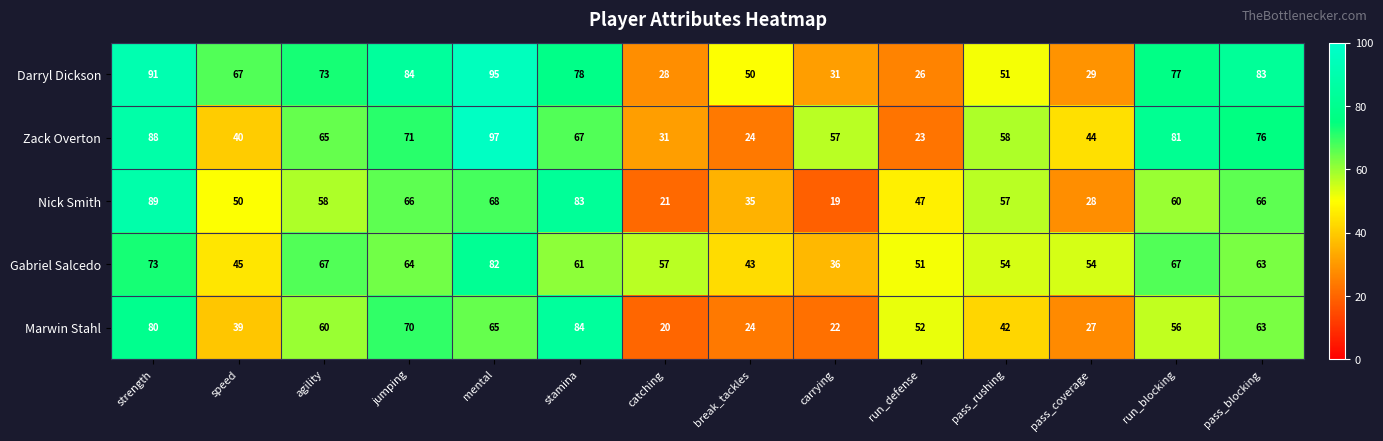

Which series has the largest total across all categories?

Darryl Dickson